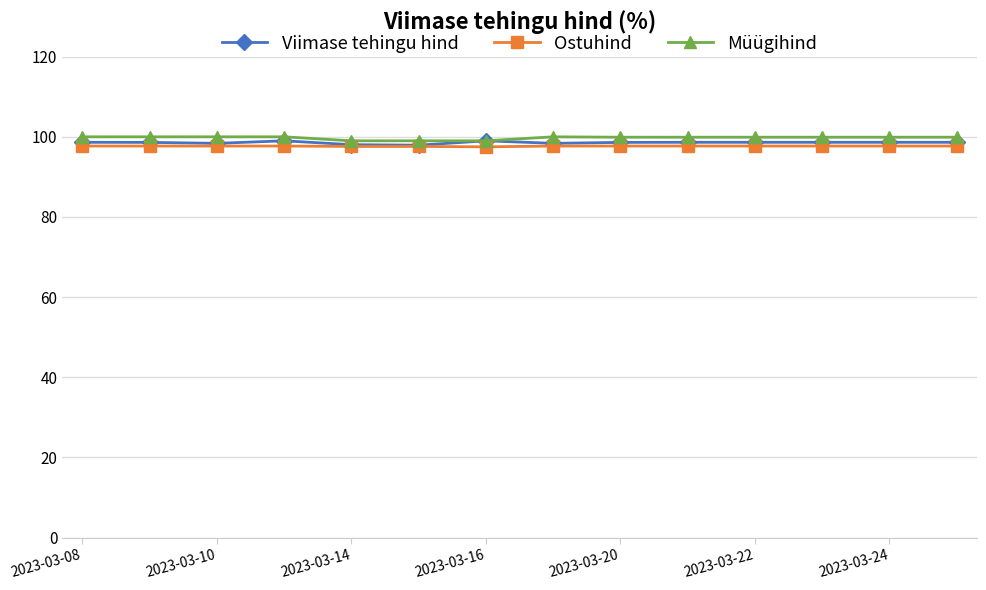

True or false: Müügihind and Ostuhind cross at least once.

False